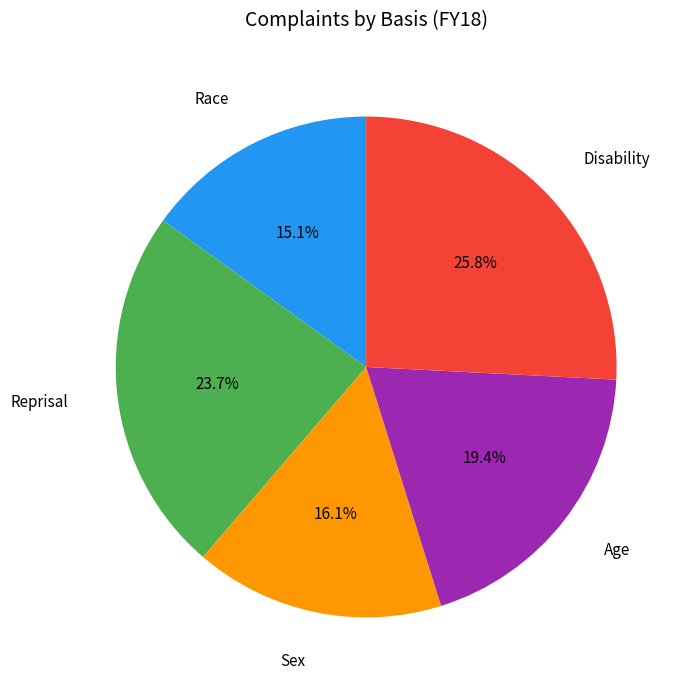

Is there a majority slice in this chart?

No